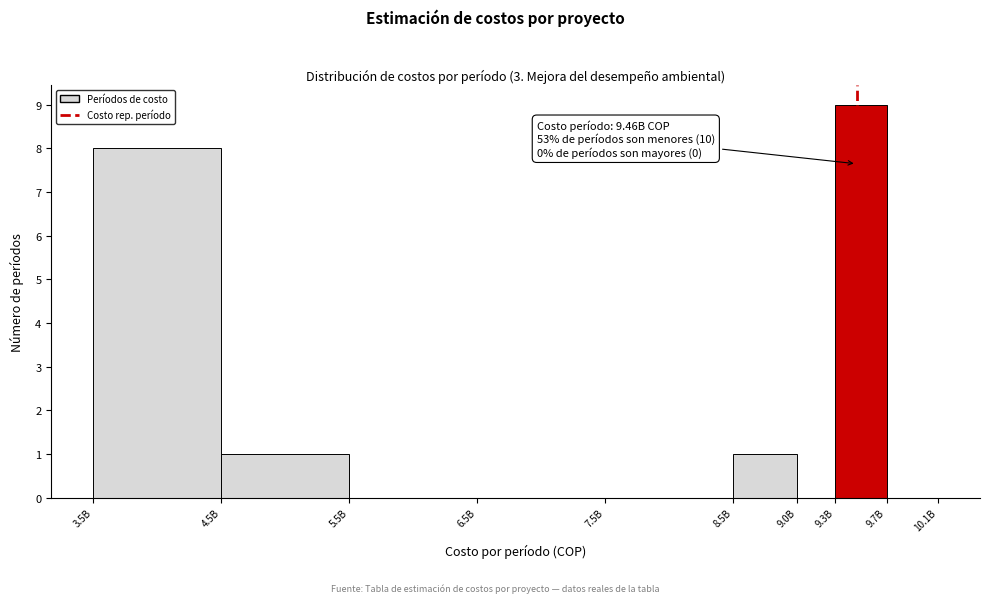

Reading right to left, what are all the values shown in this chart?

9.7B=0	9.3B=9	9.0B=0	8.5B=1	7.5B=0	6.5B=0	5.5B=0	4.5B=1	3.5B=8